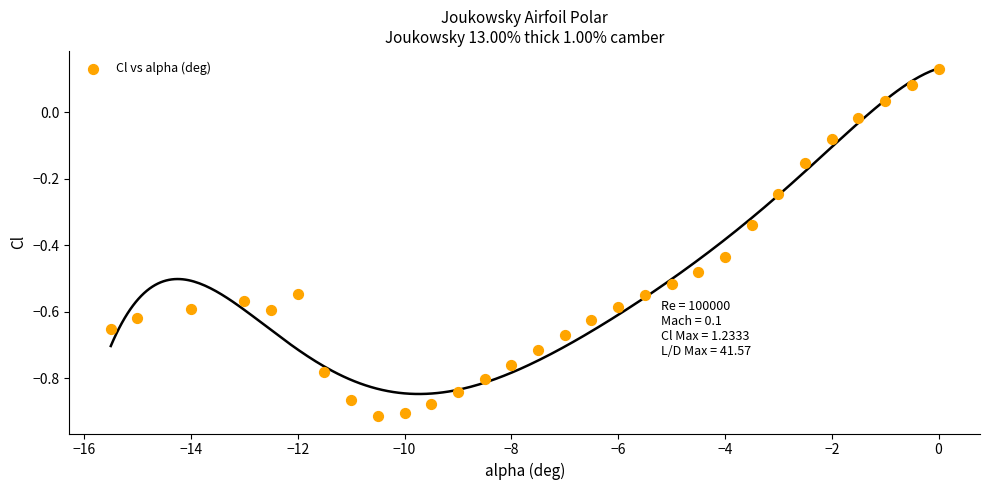

What is the range of Y values (max minus min)?

1.0